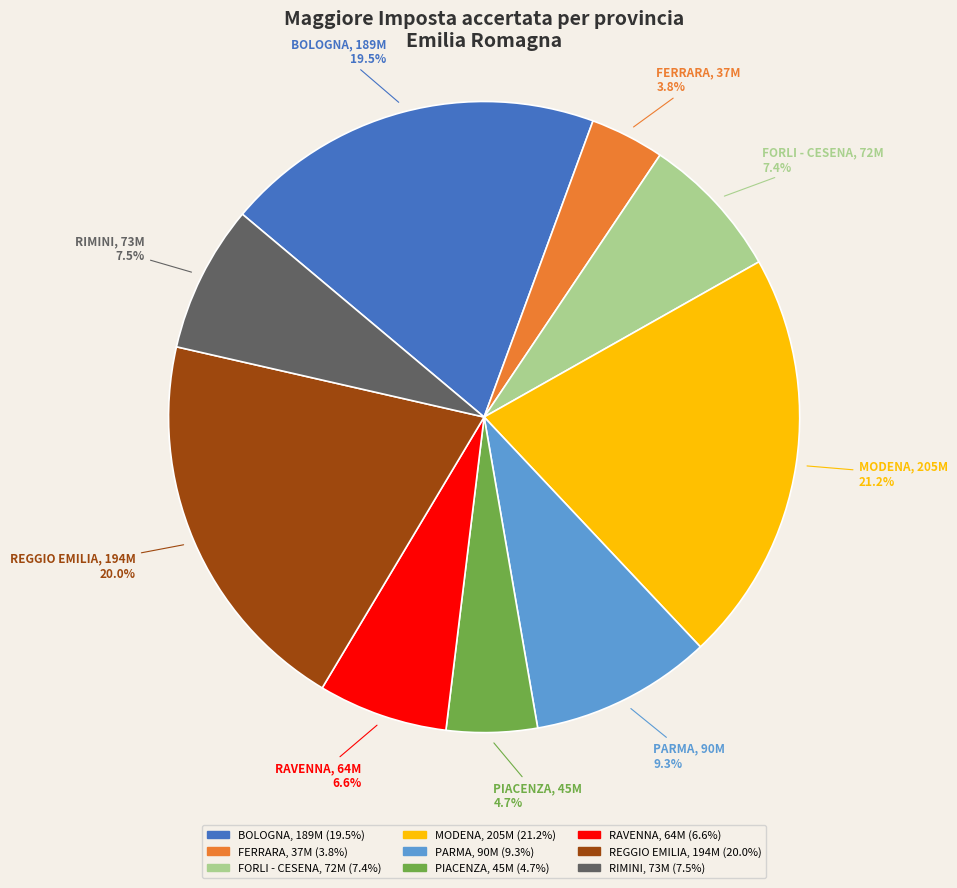

Which category has the smallest portion of the pie?

FERRARA